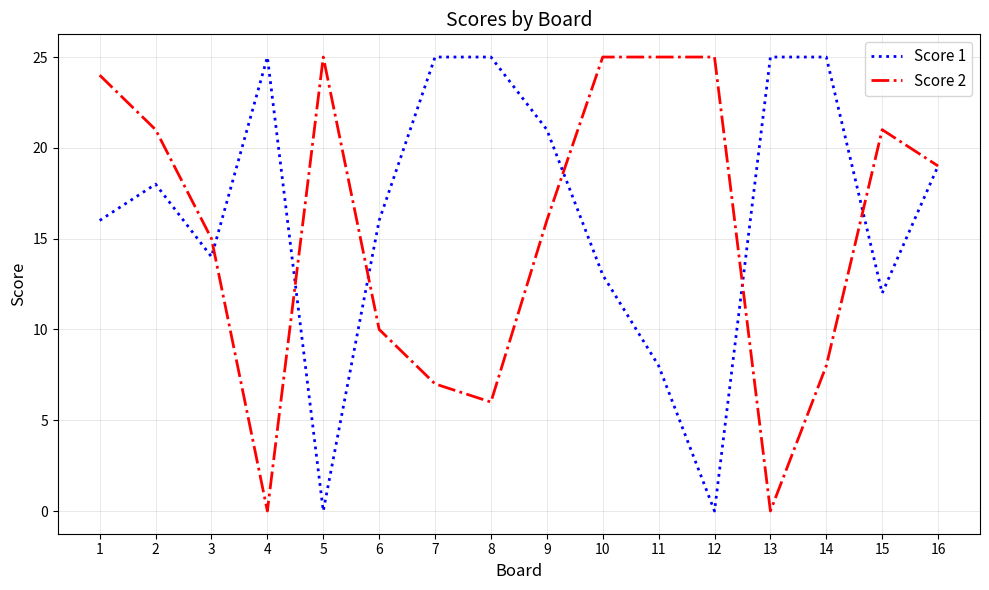

How many values in the Score 2 series are below 19?

8